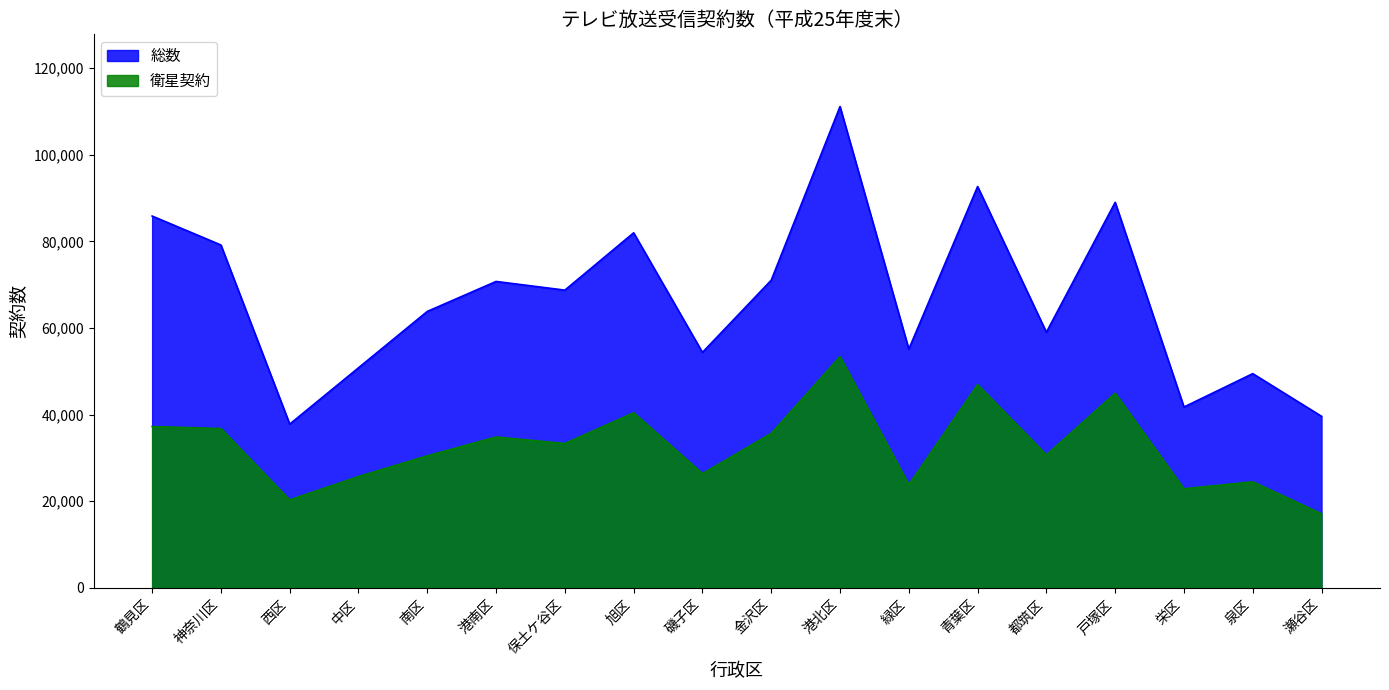

What position from the right is 保土ケ谷区?

12